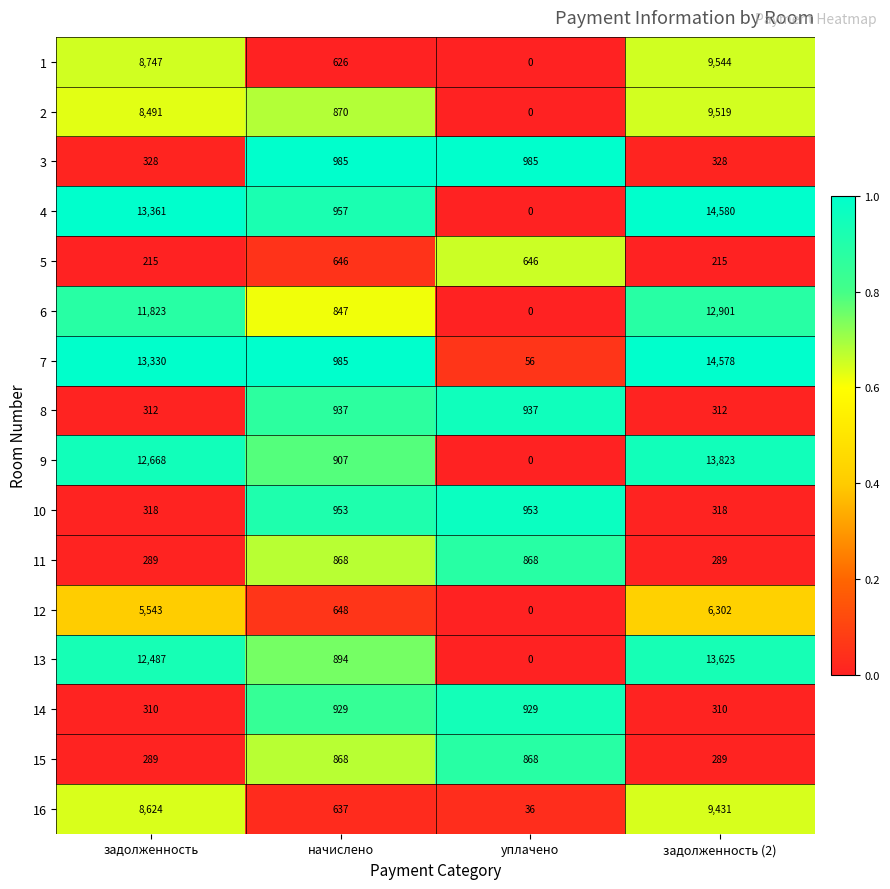

How many categories are shown in the chart?

4